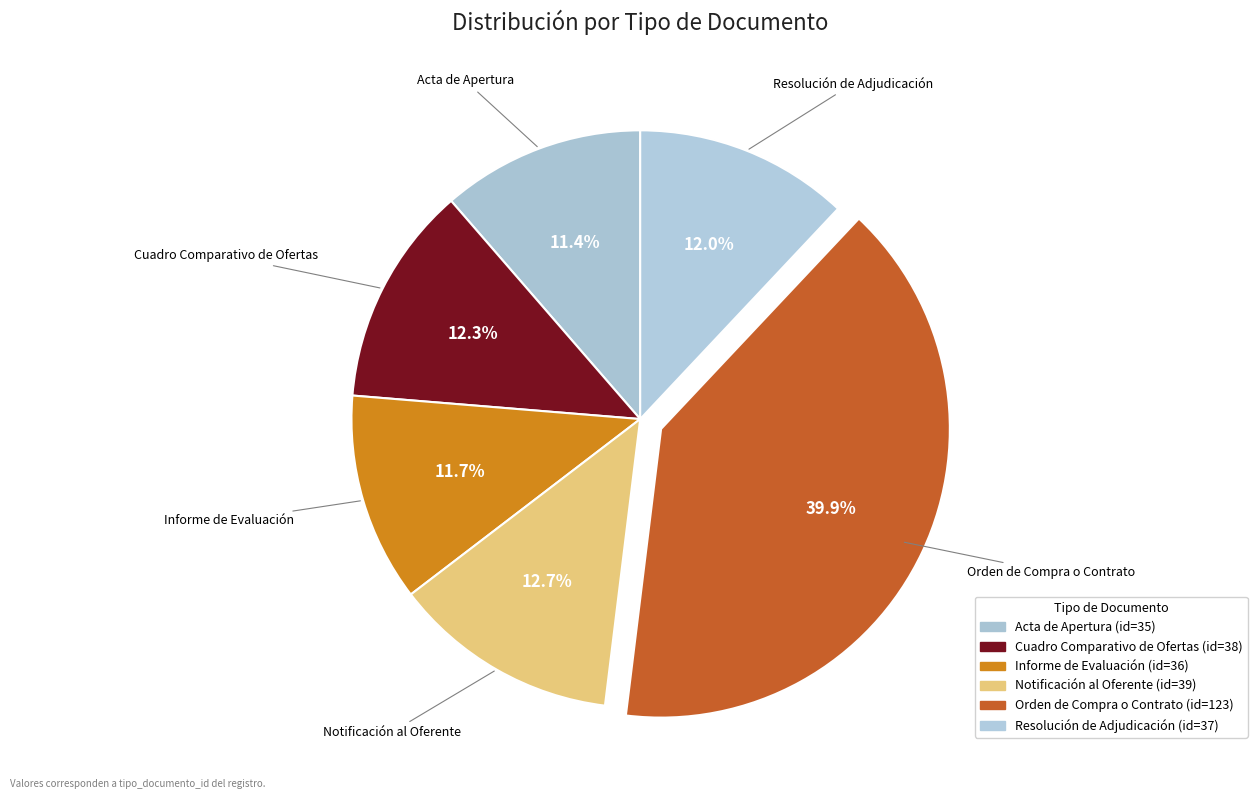

Does any single category account for the majority?

No